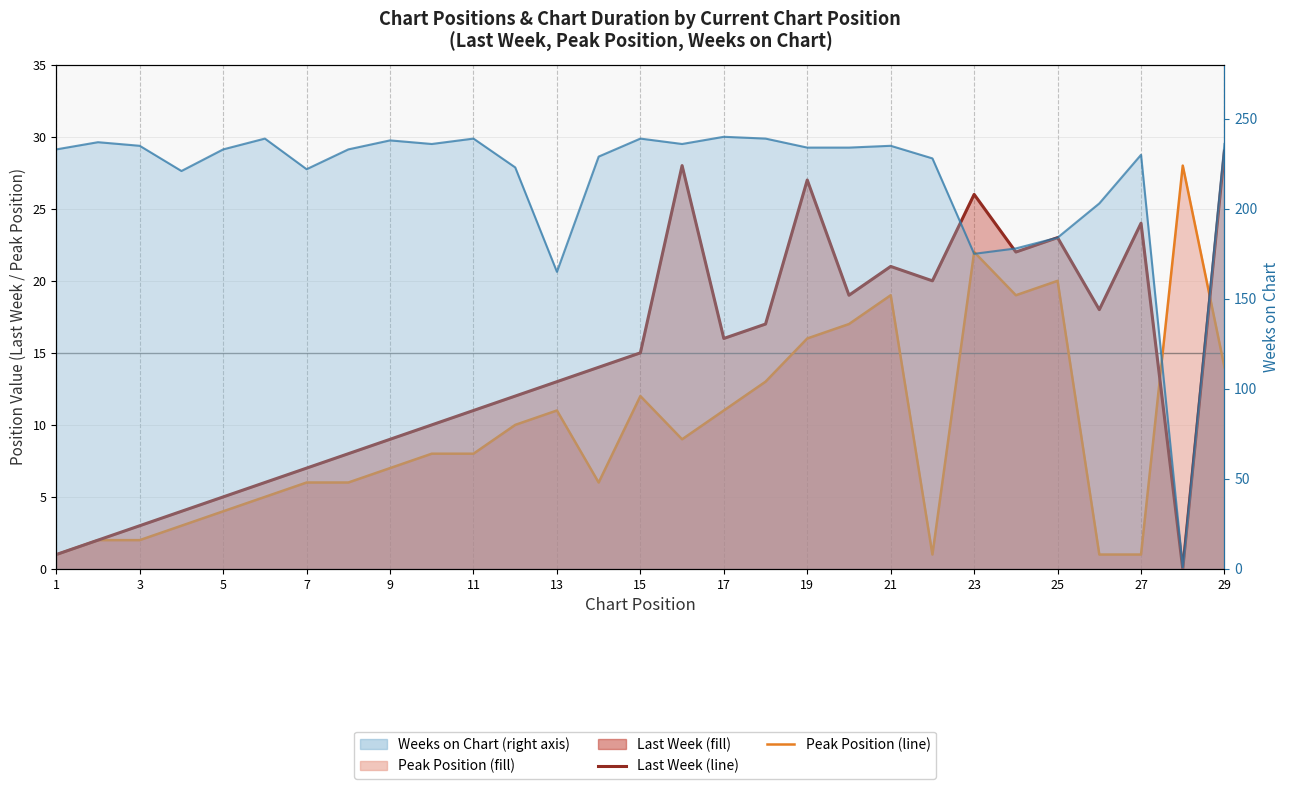

In Peak Position, how many points are lower than both neighbors (excluding endpoints)?

4